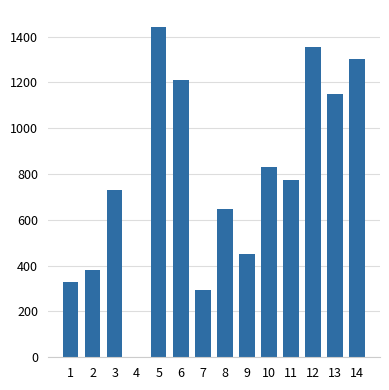

Reading left to right, what are all the values shown in this chart?

1=329	2=383	3=732	4=0	5=1444	6=1210	7=295	8=649	9=451	10=830	11=772	12=1354	13=1151	14=1301